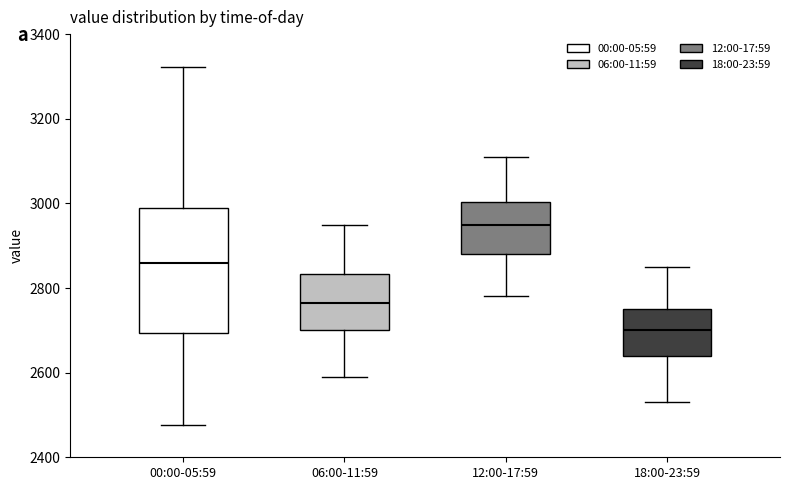

Where is the upper edge of the box for 00:00-05:59 on the y-axis? The values are not printed on the chart, so give them approximately, as read against the axis.

2980